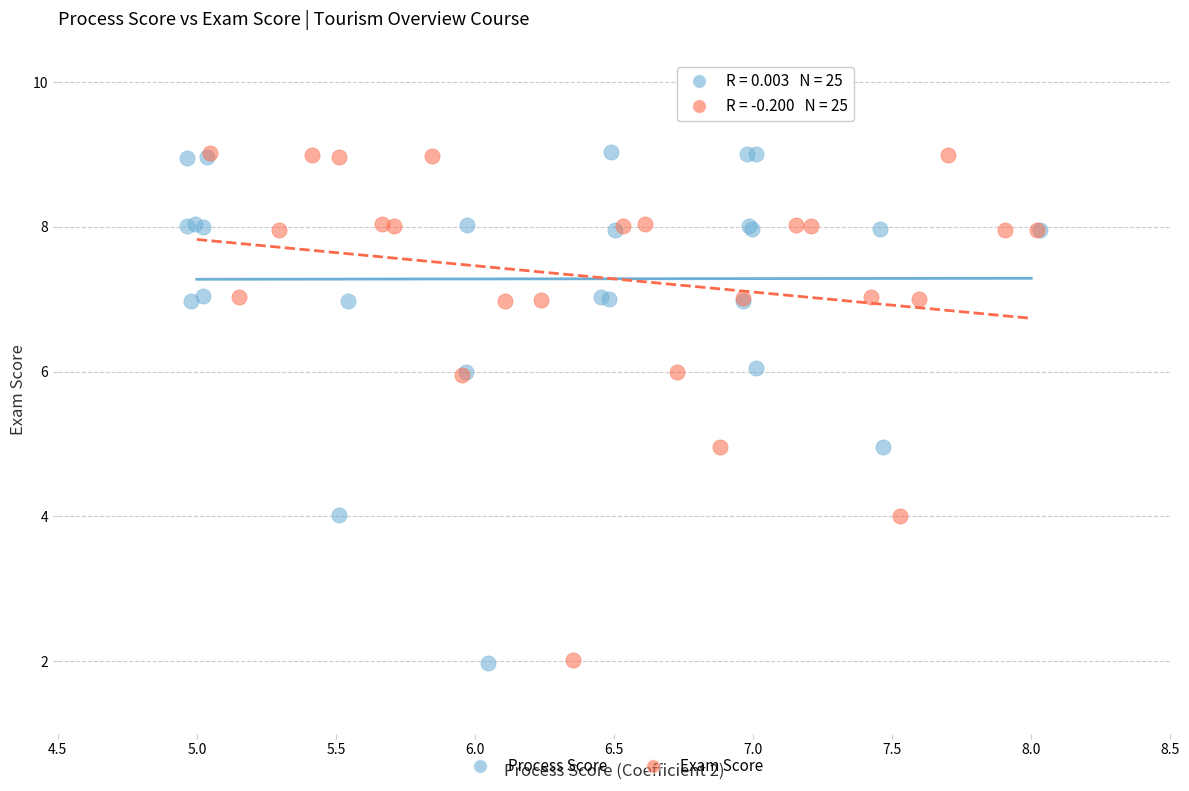

Which series has the largest Y range (max minus min)?

Process Score